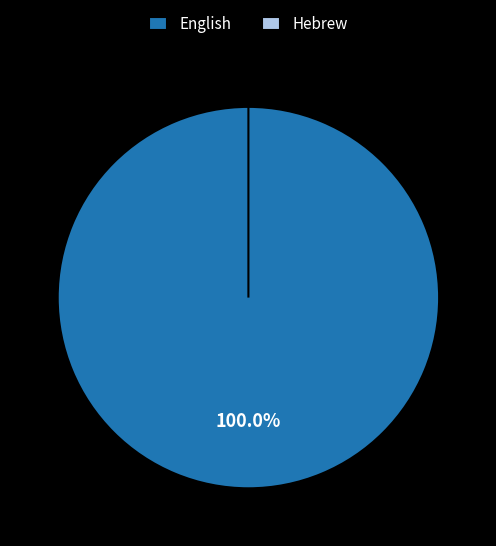

Rank the categories by value from highest to lowest.

English, Hebrew